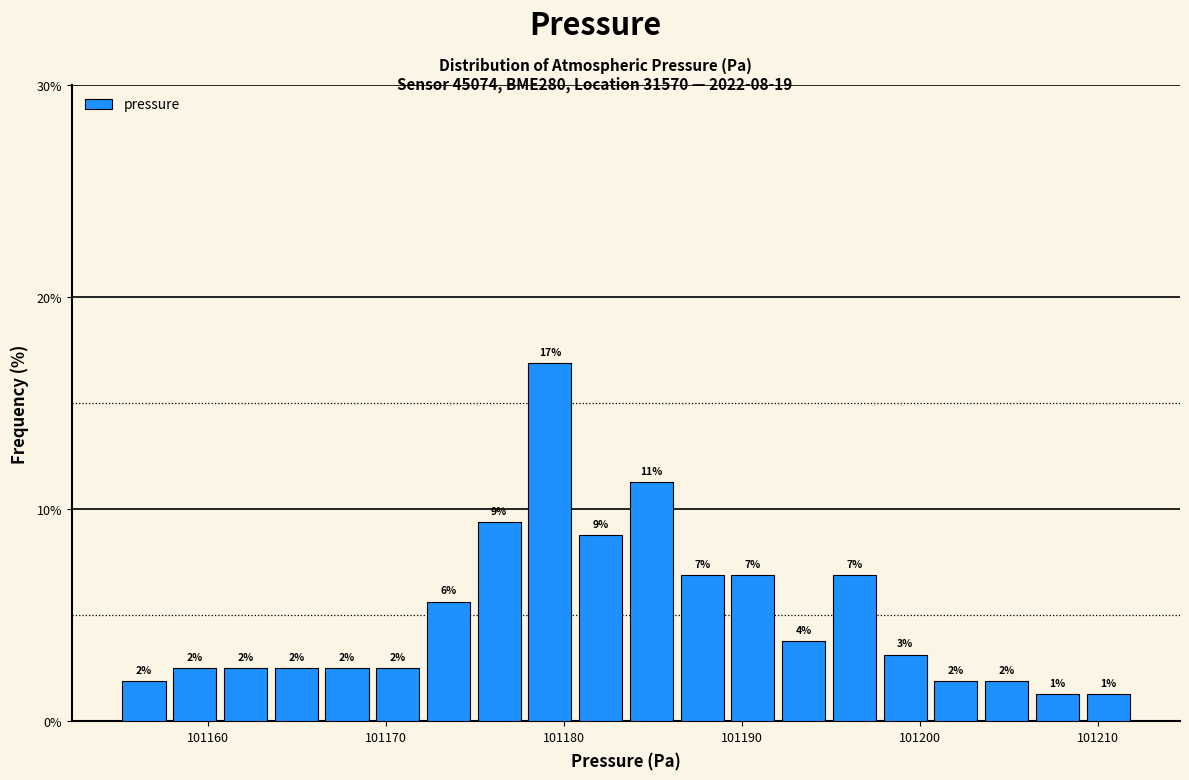

Read against the x-axis, roughly where is the centre of the tallest bar?

101179